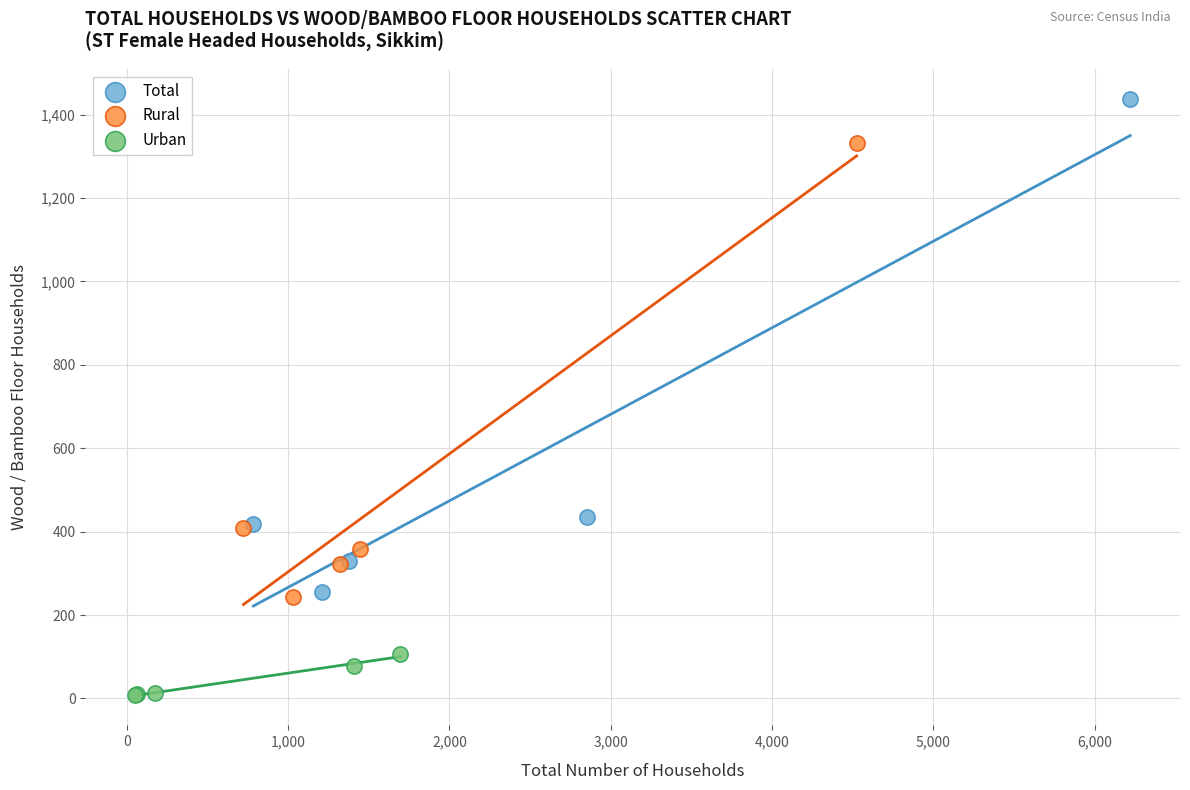

Which series reaches the maximum Y coordinate?

Total